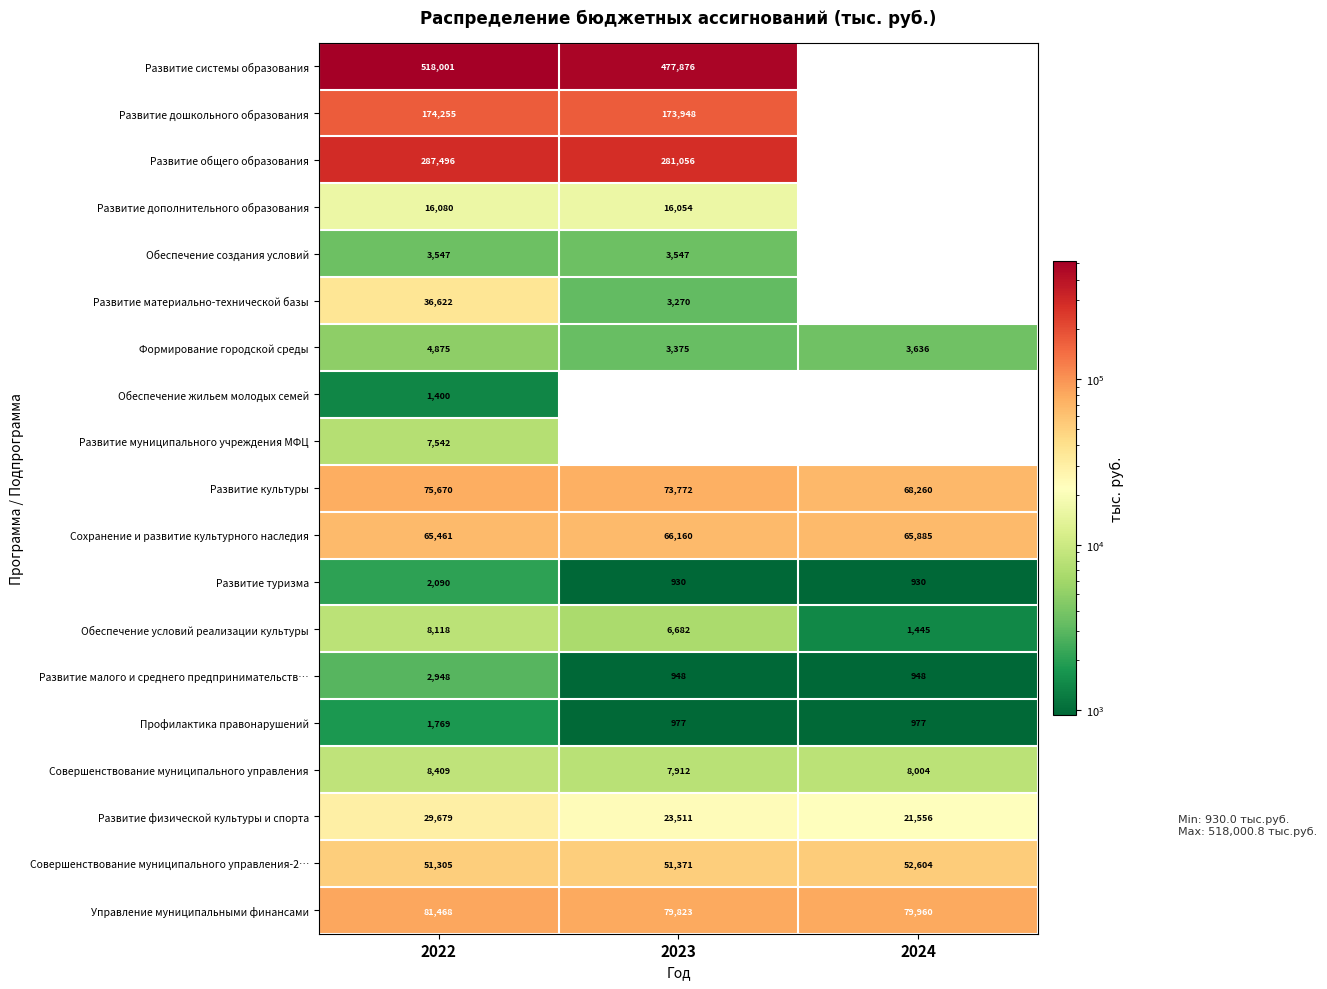

Is it true that Обеспечение создания условий equals 5004.4 at 2023?

False